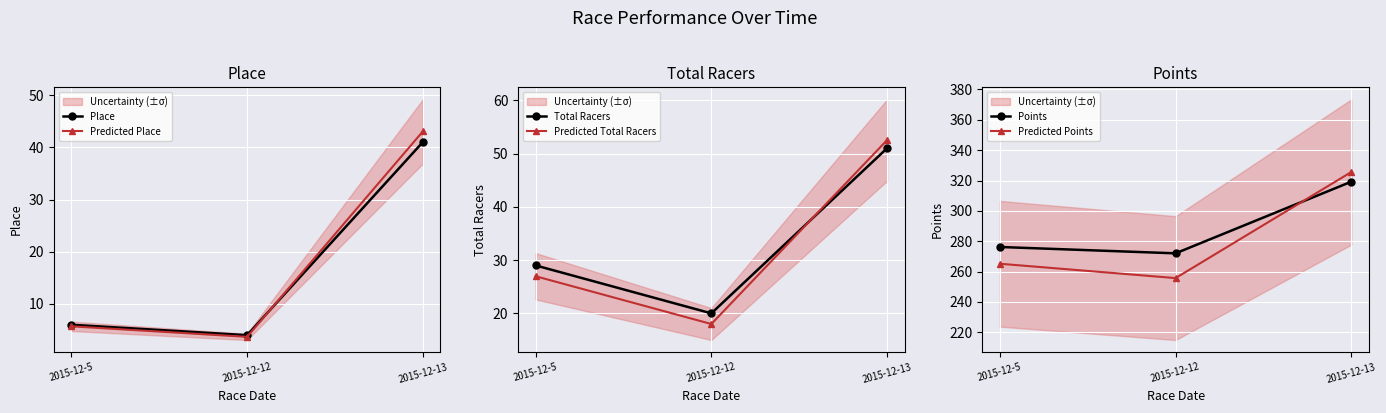

The Predicted Total Racers series shows 27.0 at 2015-12-5. True or false?

True